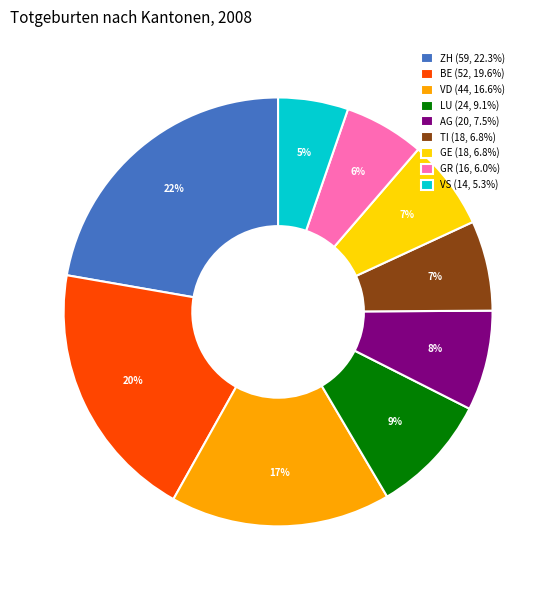

Do VD (44, 16.6%) and ZH (59, 22.3%) together represent more than half of the pie?

No